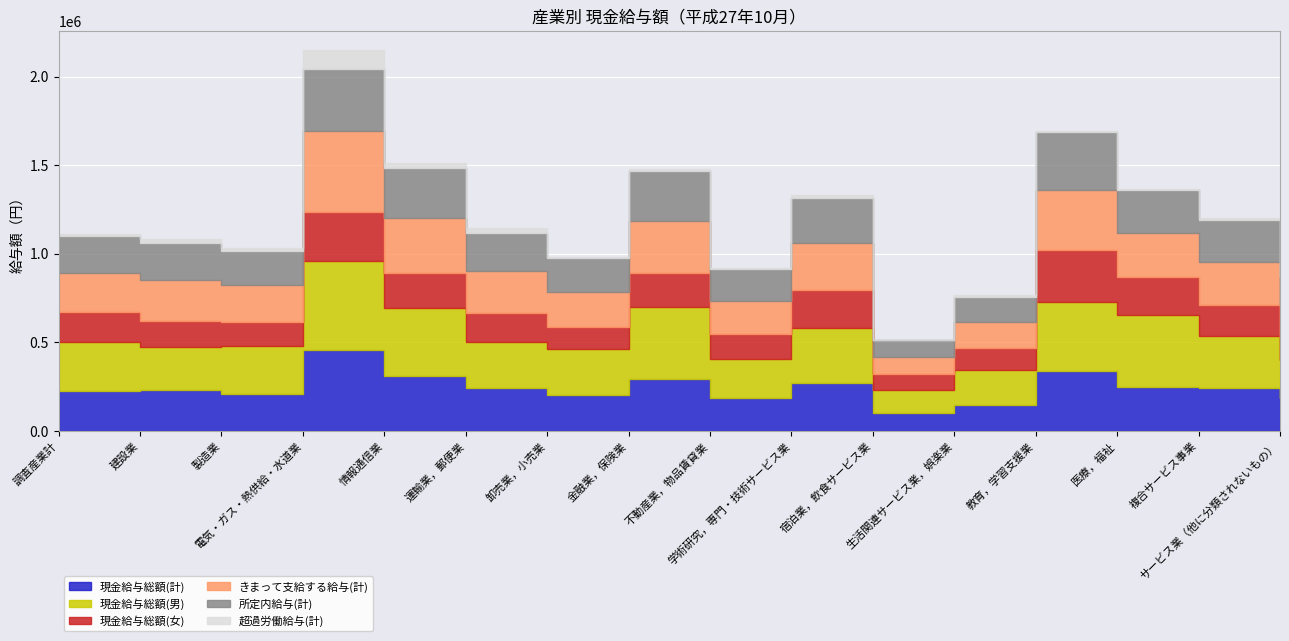

Reading left to right, list all the values displayed in this chart.

現金給与総額(計): 222170	231059	209924	455836	309699	241941	200333	294140	185057	269536	98798	148296	336117	249574	243847	183108
現金給与総額(男): 278357	244071	270697	504751	385347	257942	261584	404876	222597	311226	130728	192444	393151	404333	288994	217197
現金給与総額(女): 168969	144645	132666	276754	196294	163394	126866	189523	140439	211640	88605	127532	292605	215322	178528	126131
きまって支給する給与(計): 221366	231059	209863	455836	309699	241551	197444	294091	185057	269536	98459	148296	335788	248995	243686	183105
所定内給与(計): 207567	209523	189487	350646	284537	212253	187930	282182	180890	254303	94288	140702	331798	239861	235747	160359
超過労働給与(計): 13799	21536	20376	105190	25162	29298	9514	11909	4167	15233	4171	7594	3990	9134	7939	22746